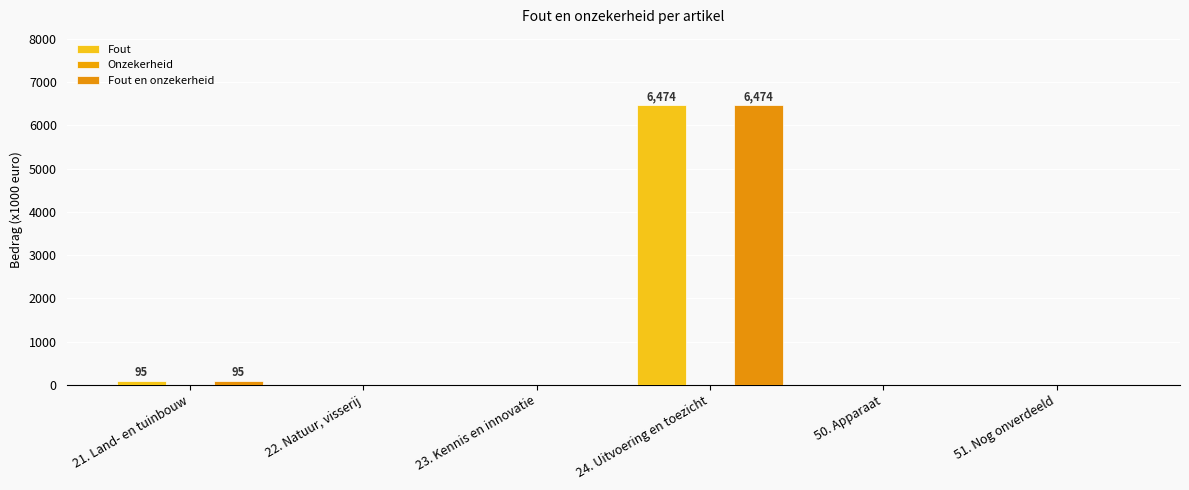

At which category does the chart reach its peak across all series?

24. Uitvoering en toezicht